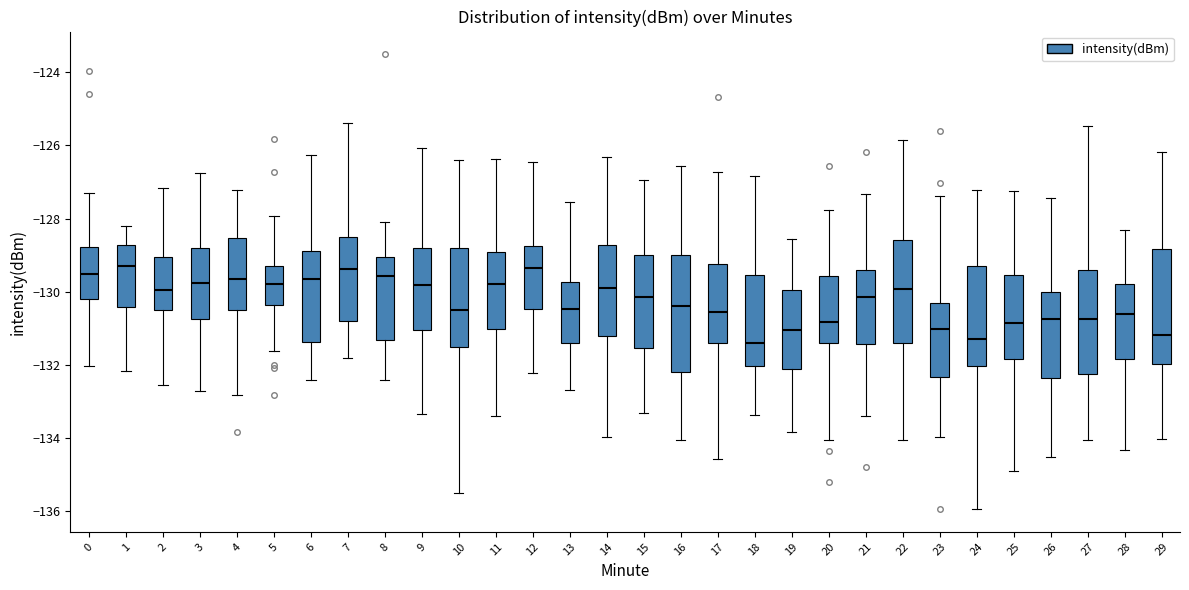

Where does the lower whisker of the box at x = 6 end on the y-axis? The values are not printed on the chart, so give them approximately, as read against the axis.

-132.4